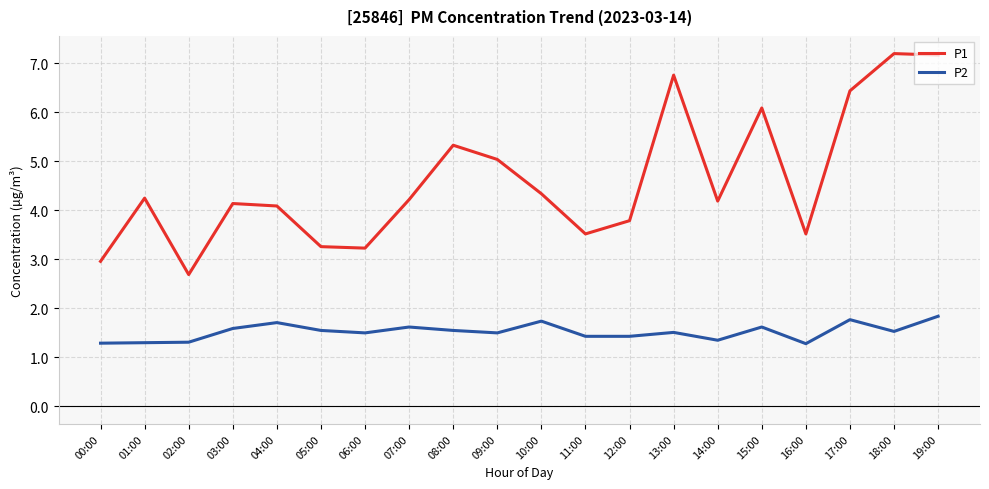

True or false: P2 has more than 2 interior local peaks.

True